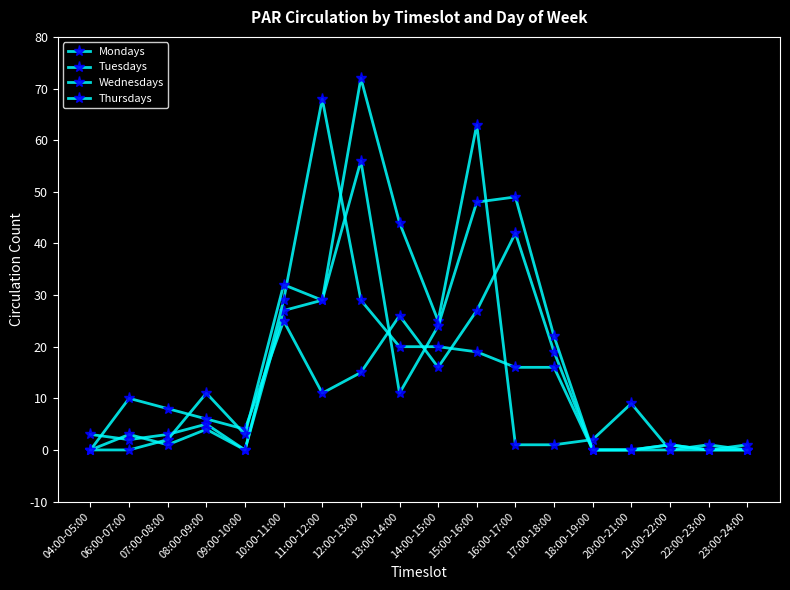

How many data points in Thursdays are less than 11?

9